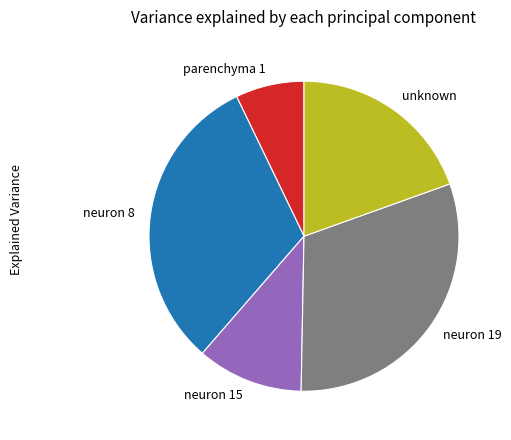

Combined, do parenchyma 1 and unknown account for over 50%?

No